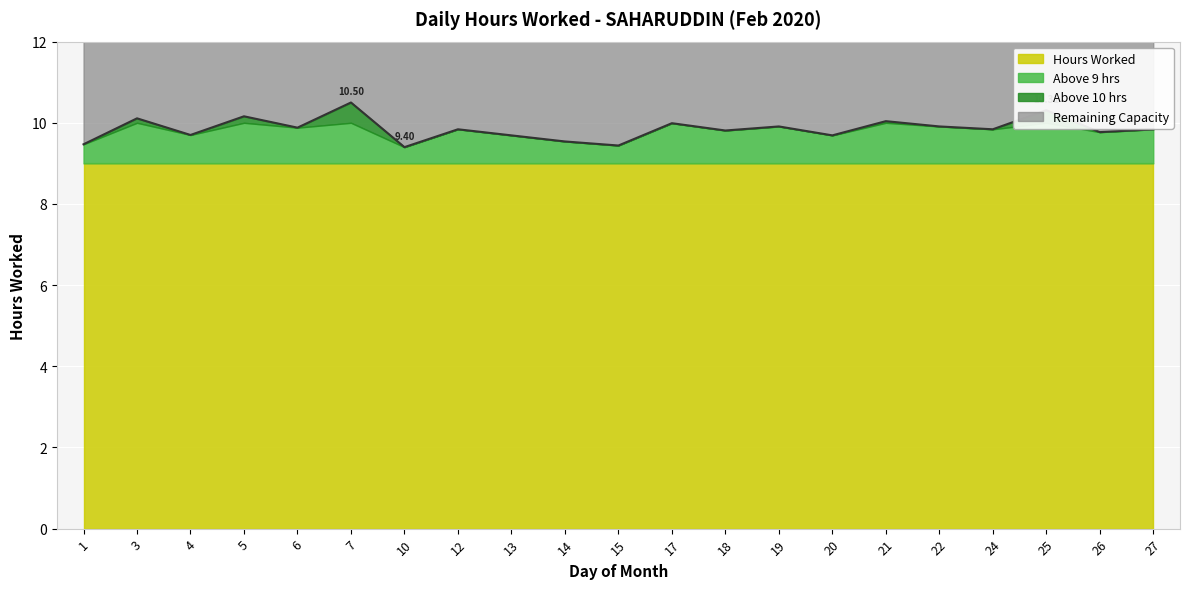

What is the difference between the maximum and minimum values?

1.1